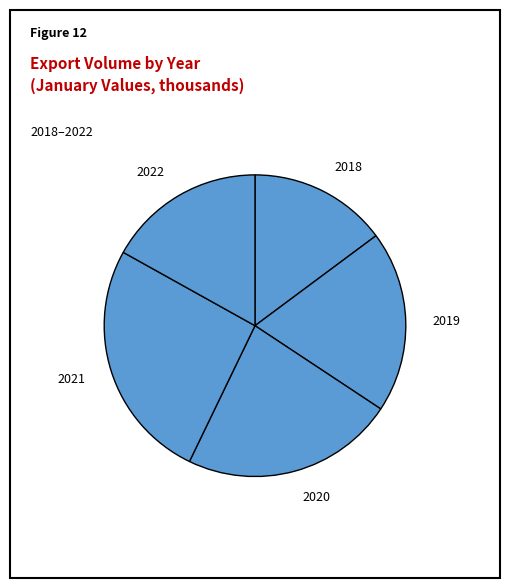

Is there any slice that represents more than half of the pie?

No